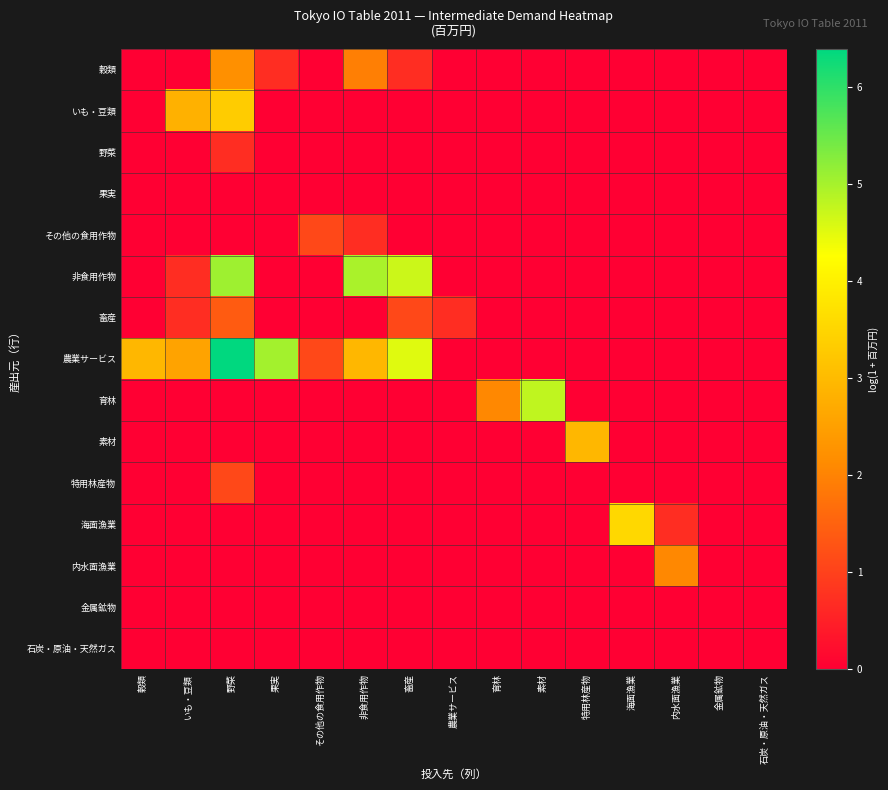

What is the maximum value shown in the chart?

6.4